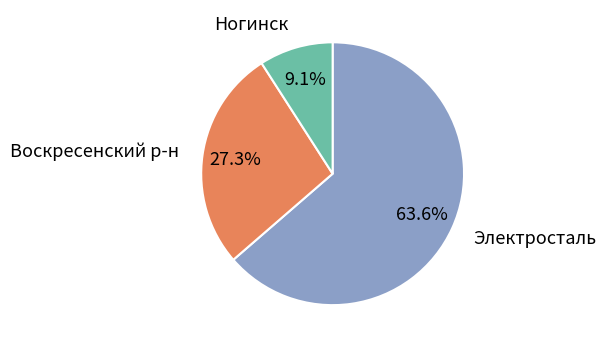

Rank the categories by value from lowest to highest.

Ногинск, Воскресенский р-н, Электросталь